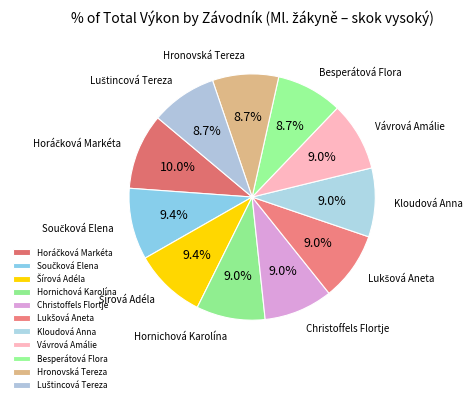

What portion of the pie excludes Hronovská Tereza?

91.3%